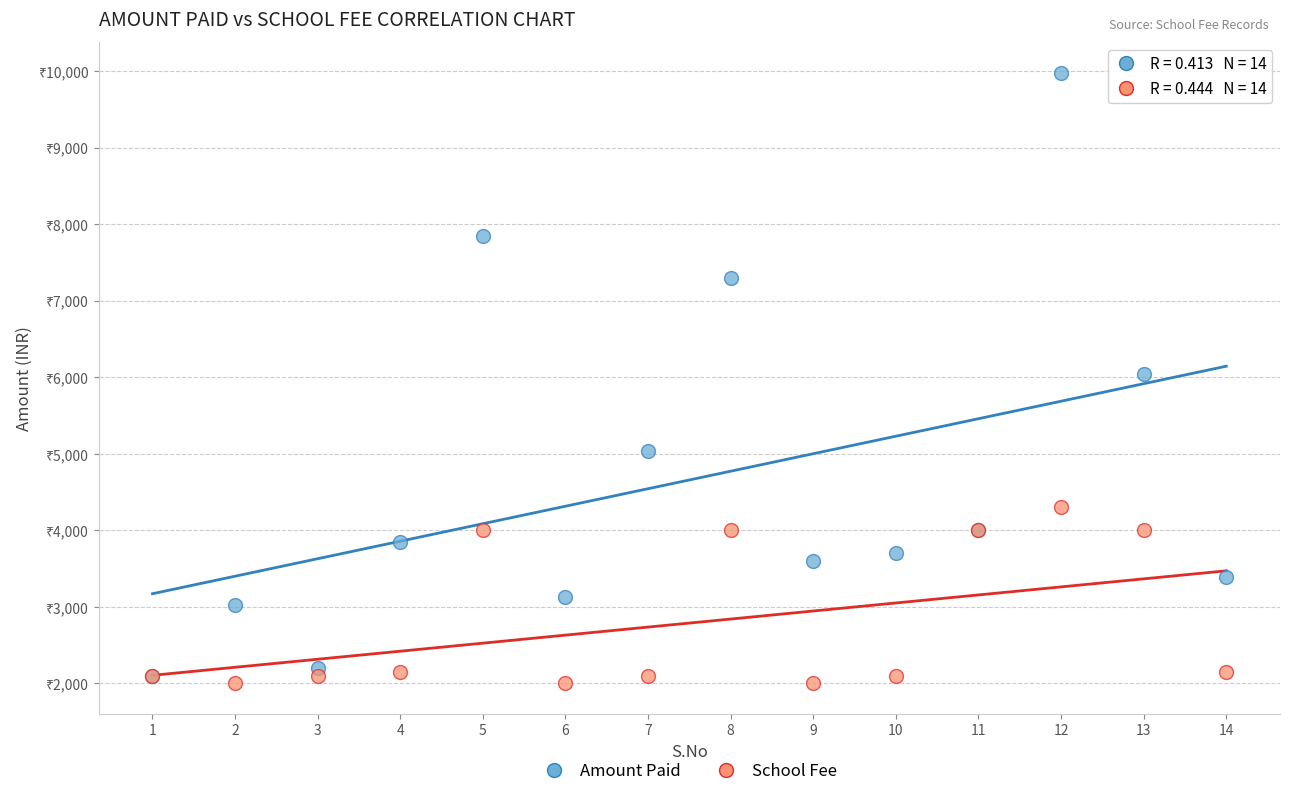

Which series has the widest spread of Y values?

Amount Paid